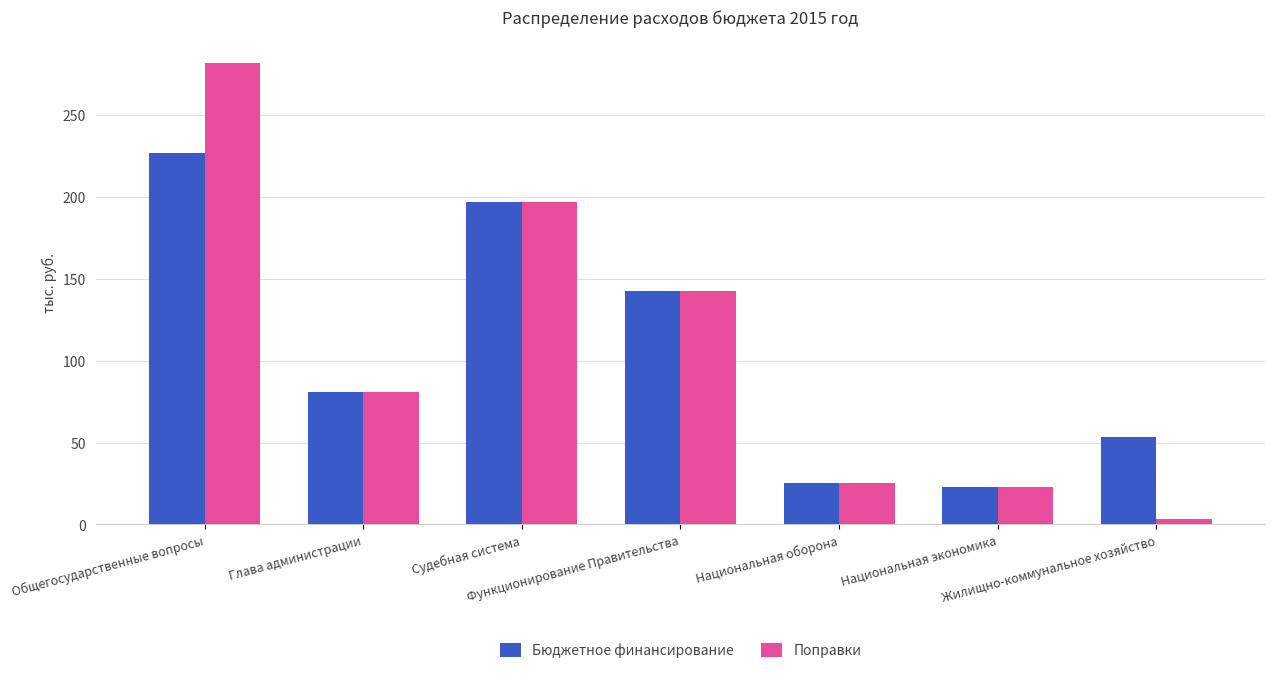

At which category does the chart reach its peak across all series?

Общегосударственные вопросы